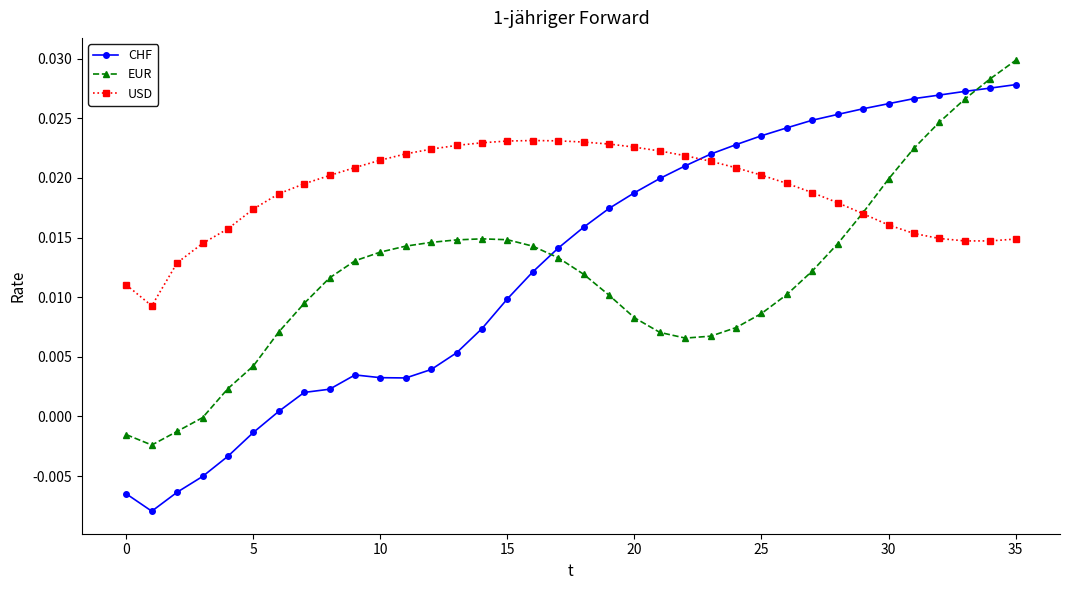

List the series in order of their peak value, highest first.

EUR, CHF, USD